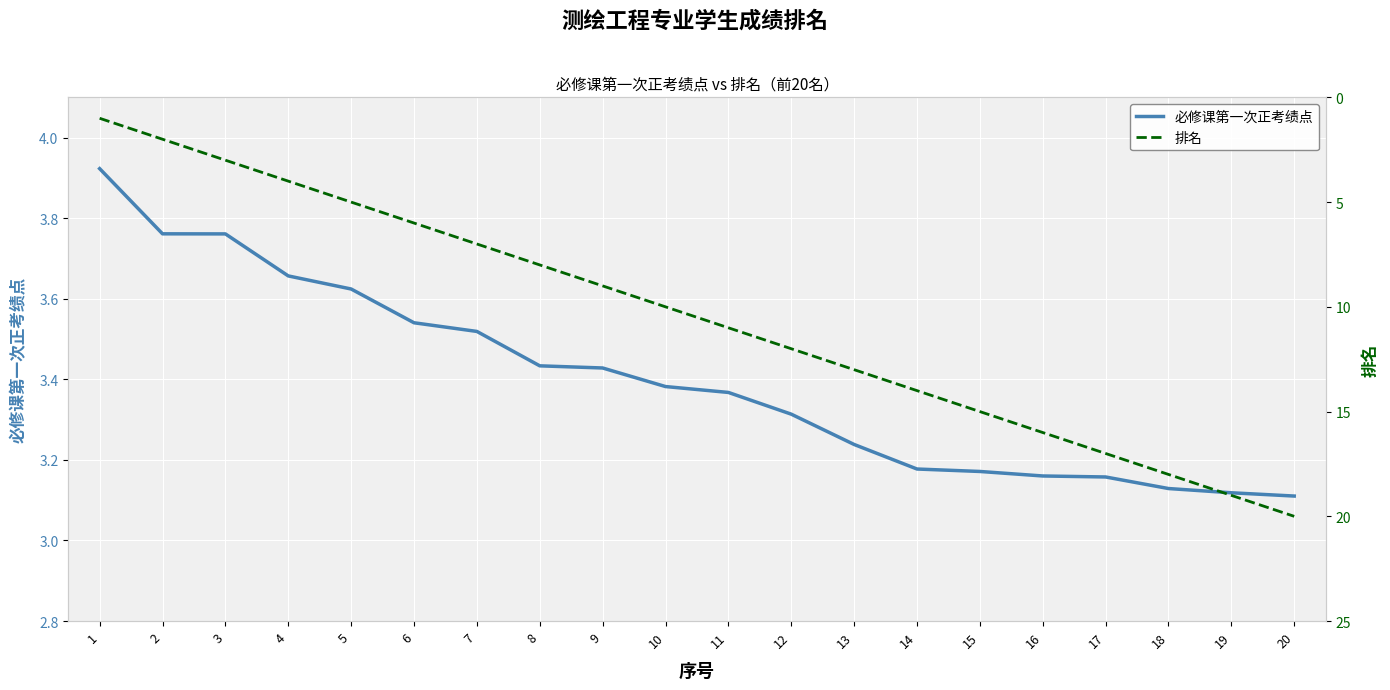

What is the highest value of the 必修课第一次正考绩点 series?

3.9